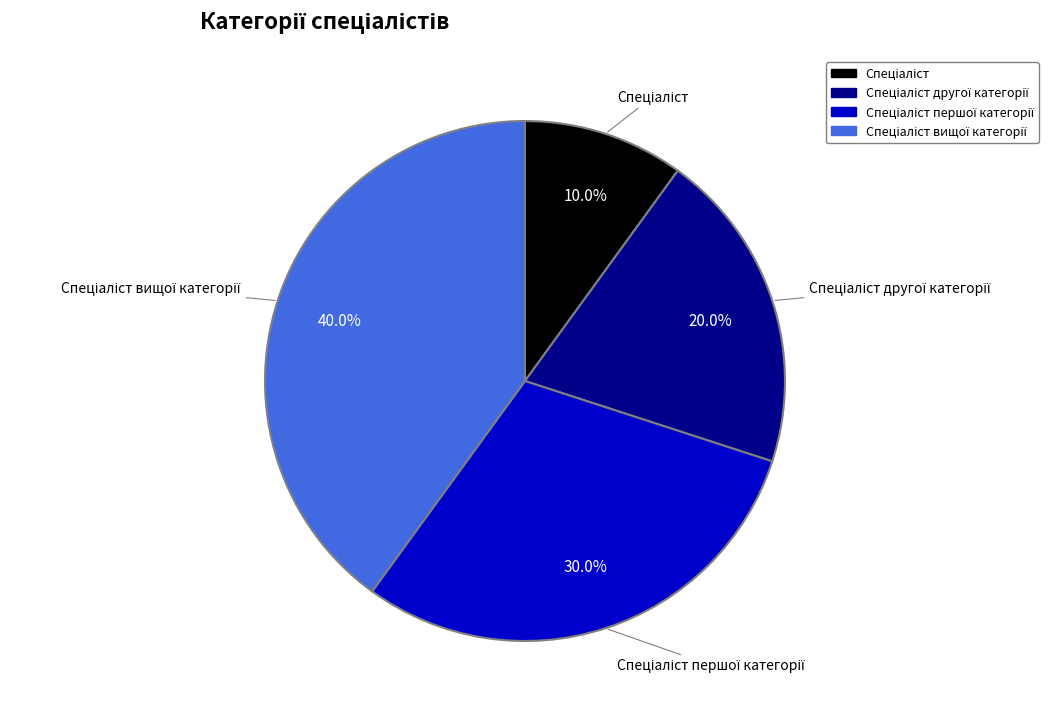

Is there a majority slice in this chart?

No